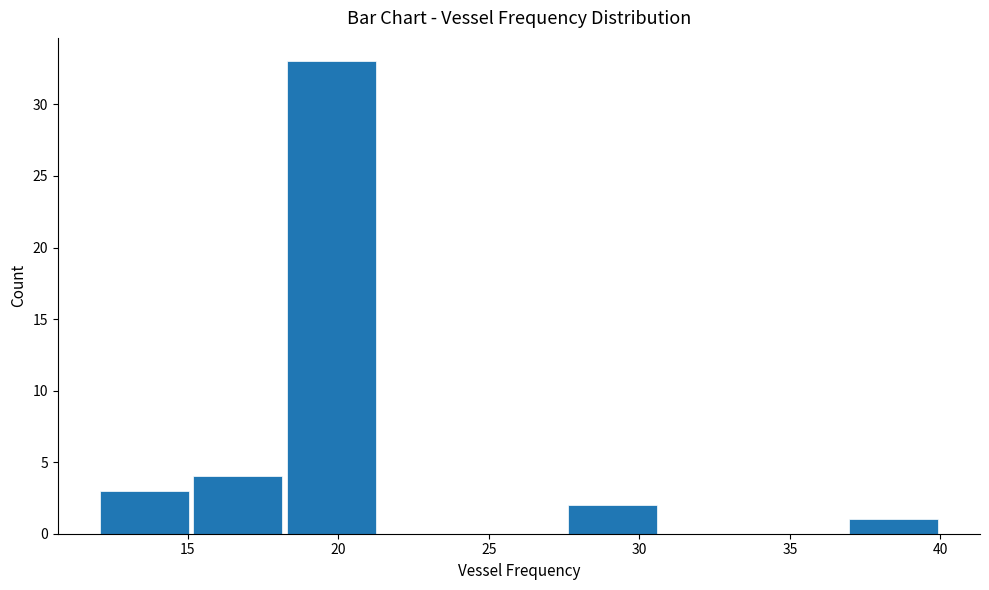

Reading left to right, list every bar in this chart as the range it spans on the x-axis followed by its height. Neither the bar edges nor the heights are printed on the chart, so give them approximately, as read against the axes.

12.0 to 15.0: 3
15.0 to 18.0: 4
18.0 to 21.5: 33
21.5 to 24.5: 0
24.5 to 27.5: 0
27.5 to 30.5: 2
30.5 to 34.0: 0
34.0 to 37.0: 0
37.0 to 40.0: 1